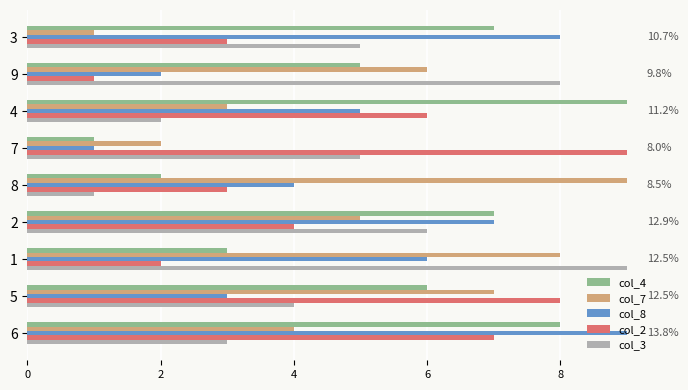

At which category is the sum across all series the highest?

6